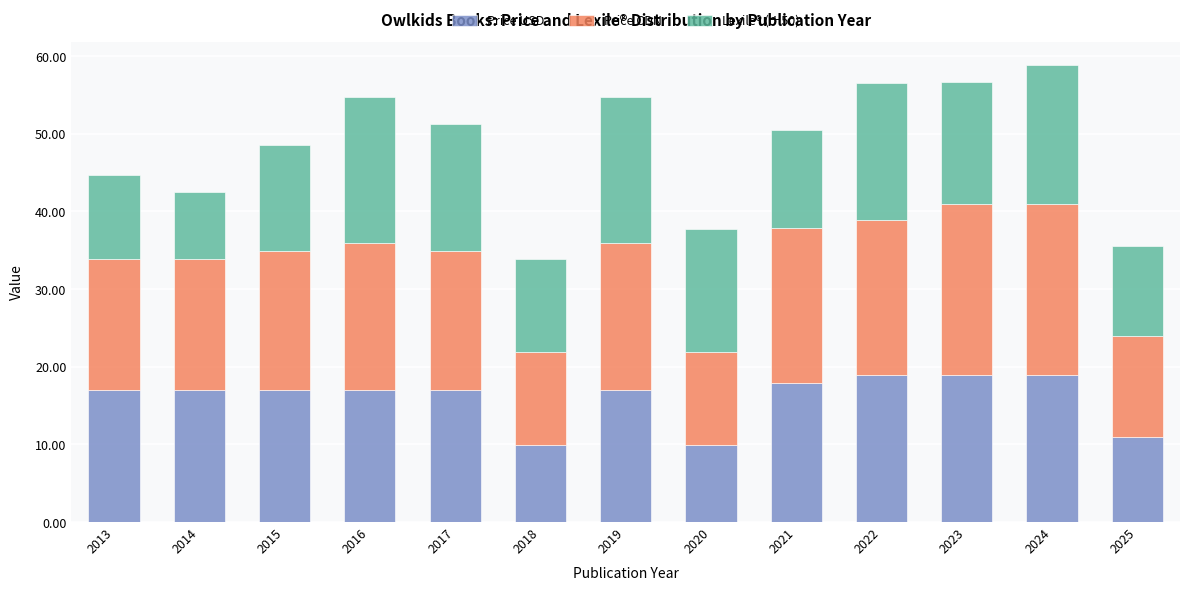

Is it true that Price USD equals 16.9 at 2019?

True